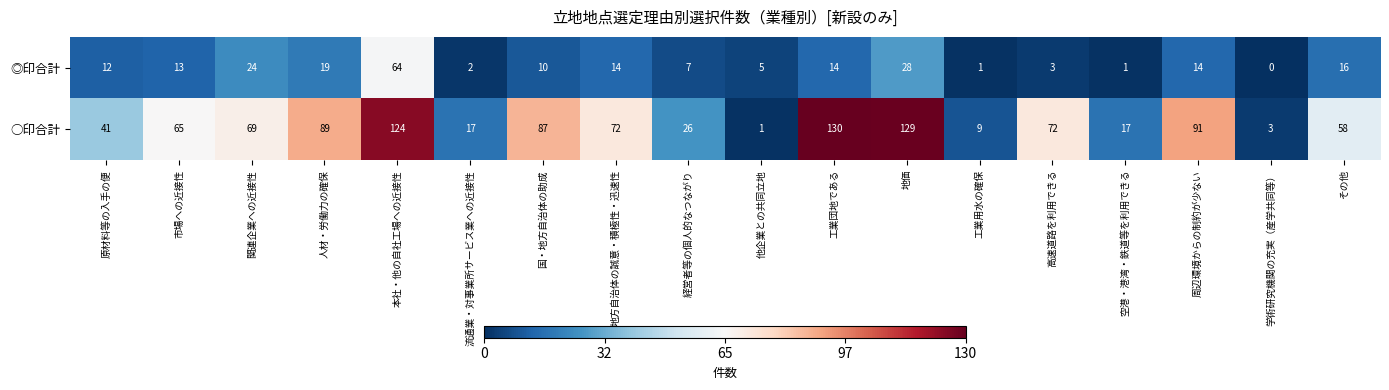

Is it true that ◎印合計 equals 1 at 工業用水の確保?

True